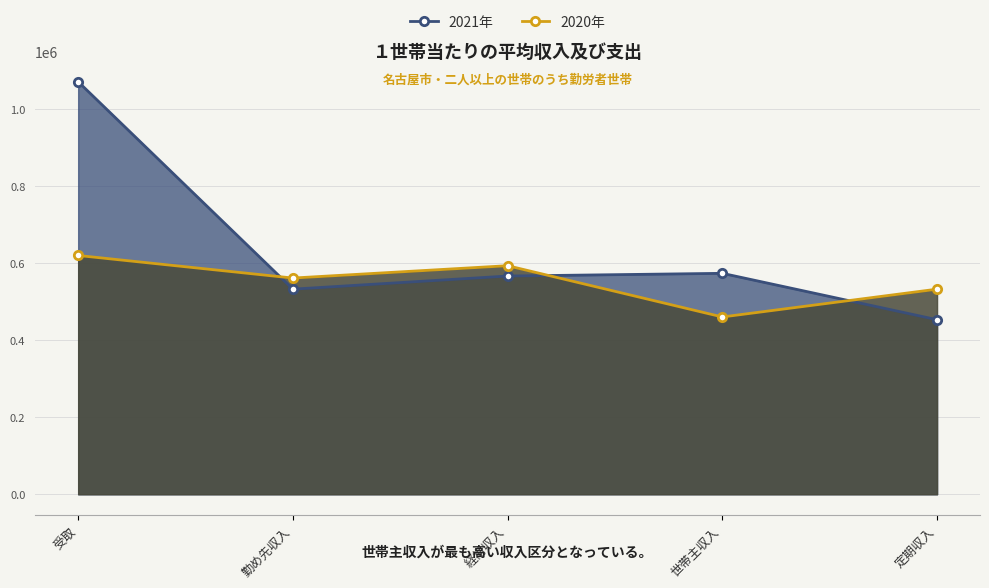

What is the minimum value shown in the chart?

453156